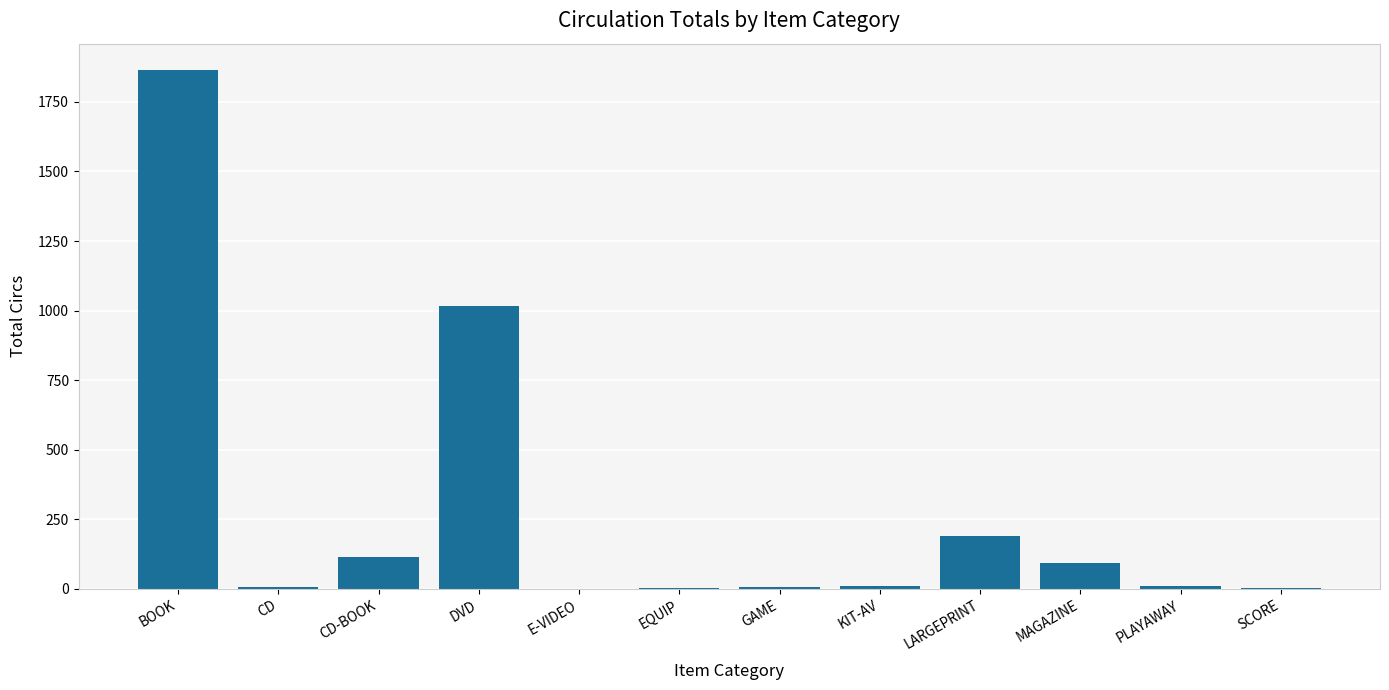

What is the change in value from BOOK to LARGEPRINT?

-1676